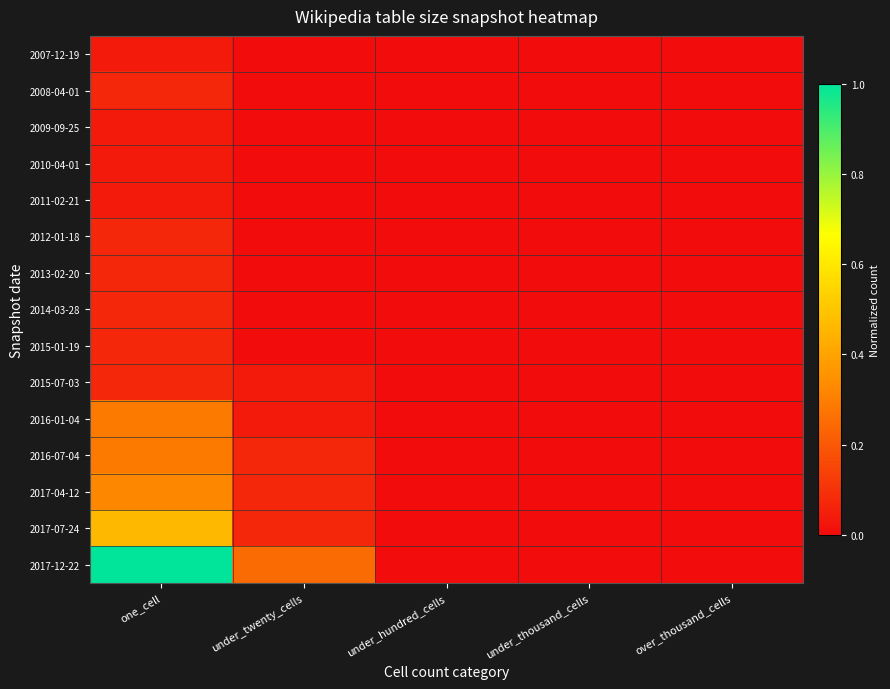

Which category has the highest value across all series?

one_cell